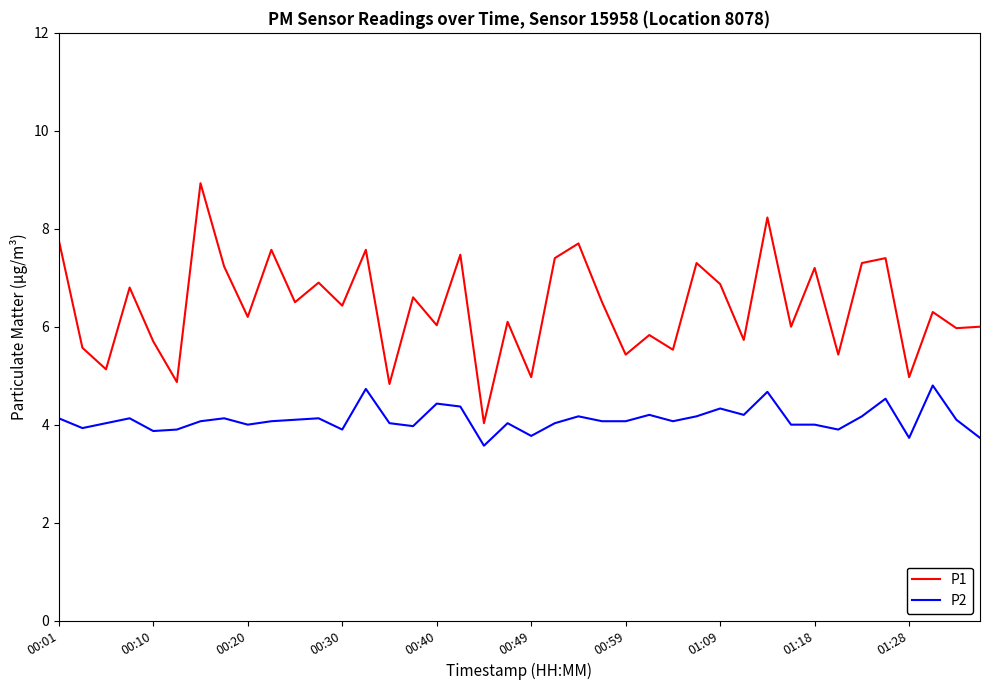

Rank the series by their maximum value, from highest to lowest.

P1, P2